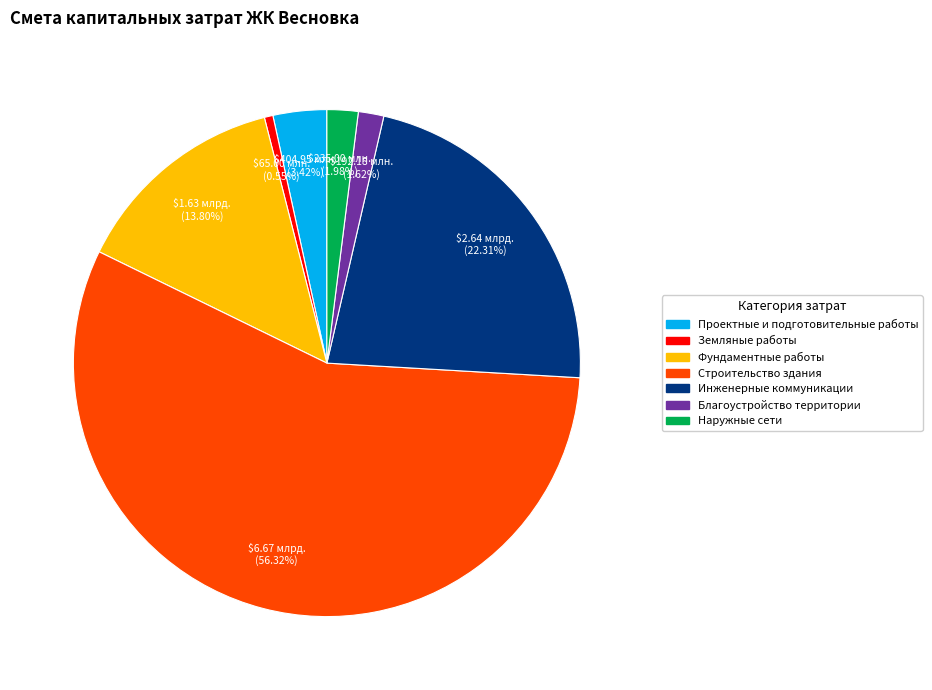

Approximately how many times larger is the value at Строительство здания compared to Наружные сети?

28.4